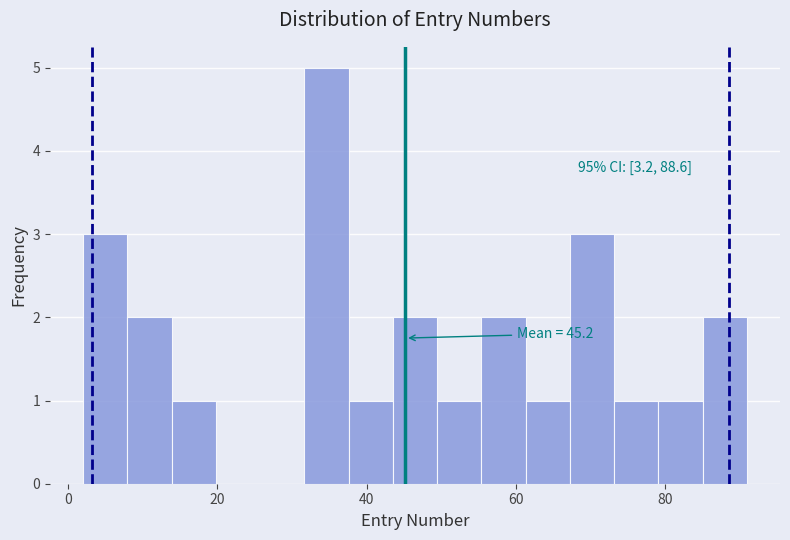

Read against the x-axis, roughly where is the centre of the tallest bar?

34